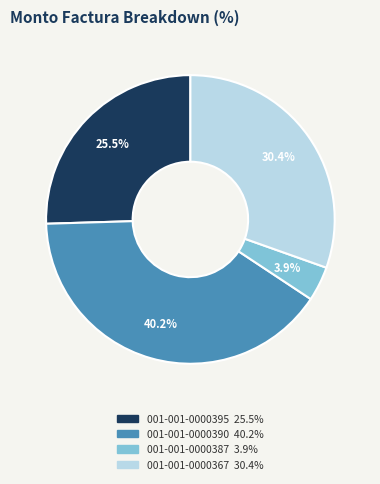

What is the largest slice in the pie chart?

001-001-0000390